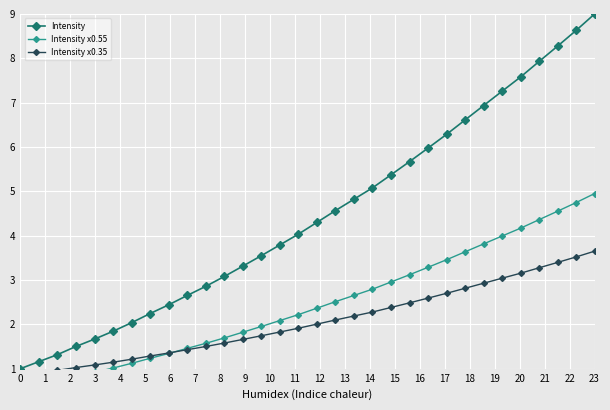

Reading right to left, list all the values displayed in this chart.

Intensity: 9.0	8.6	8.3	7.9	7.6	7.3	6.9	6.6	6.3	6.0	5.7	5.4	5.1	4.8	4.6	4.3	4.0	3.8	3.5	3.3	3.1	2.9	2.7	2.4	2.2	2.0	1.8	1.7	1.5	1.3	1.2	1.0
Intensity x0.55: 5.0	4.7	4.6	4.4	4.2	4.0	3.8	3.6	3.5	3.3	3.1	3.0	2.8	2.7	2.5	2.4	2.2	2.1	2.0	1.8	1.7	1.6	1.5	1.3	1.2	1.1	1.0	0.9	0.8	0.7	0.6	0.6
Intensity x0.35: 3.6	3.5	3.4	3.3	3.2	3.0	2.9	2.8	2.7	2.6	2.5	2.4	2.3	2.2	2.1	2.0	1.9	1.8	1.7	1.7	1.6	1.5	1.4	1.4	1.3	1.2	1.1	1.1	1.0	1.0	0.9	0.8